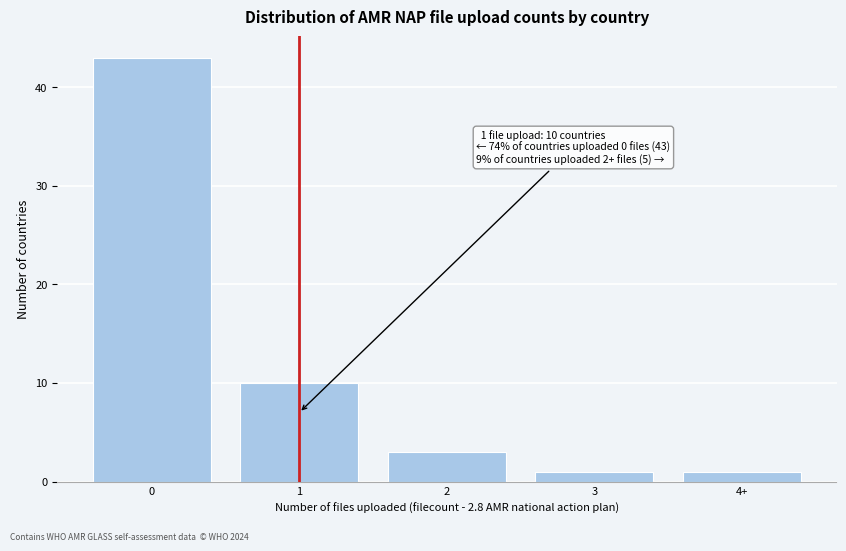

Reading right to left, transcribe all the data shown in this chart.

1	1	3	10	43